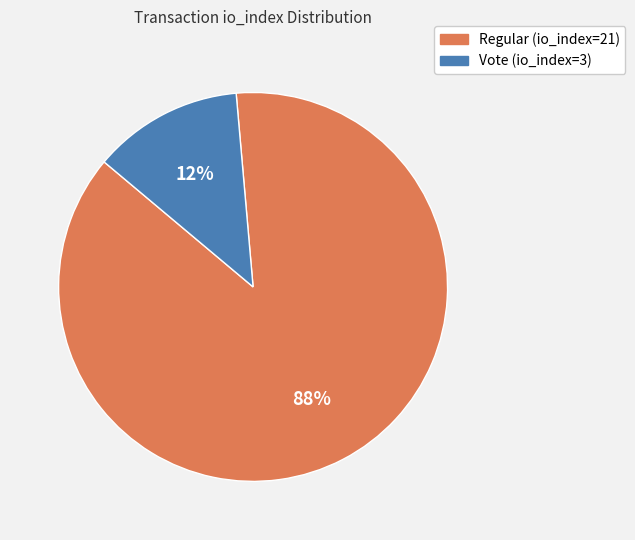

The Regular (io_index=21) slice represents 88% of the pie. True or false?

True